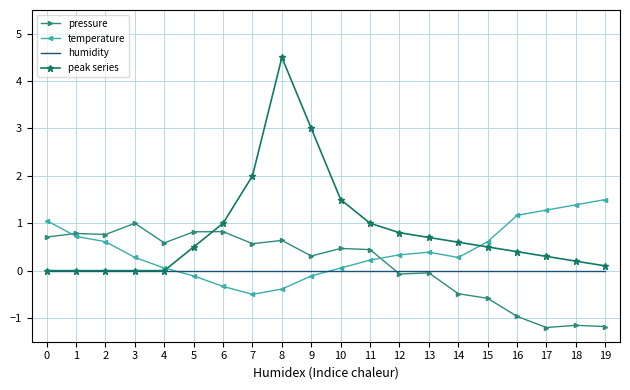

How many interior local valleys does the temperature series have?

2